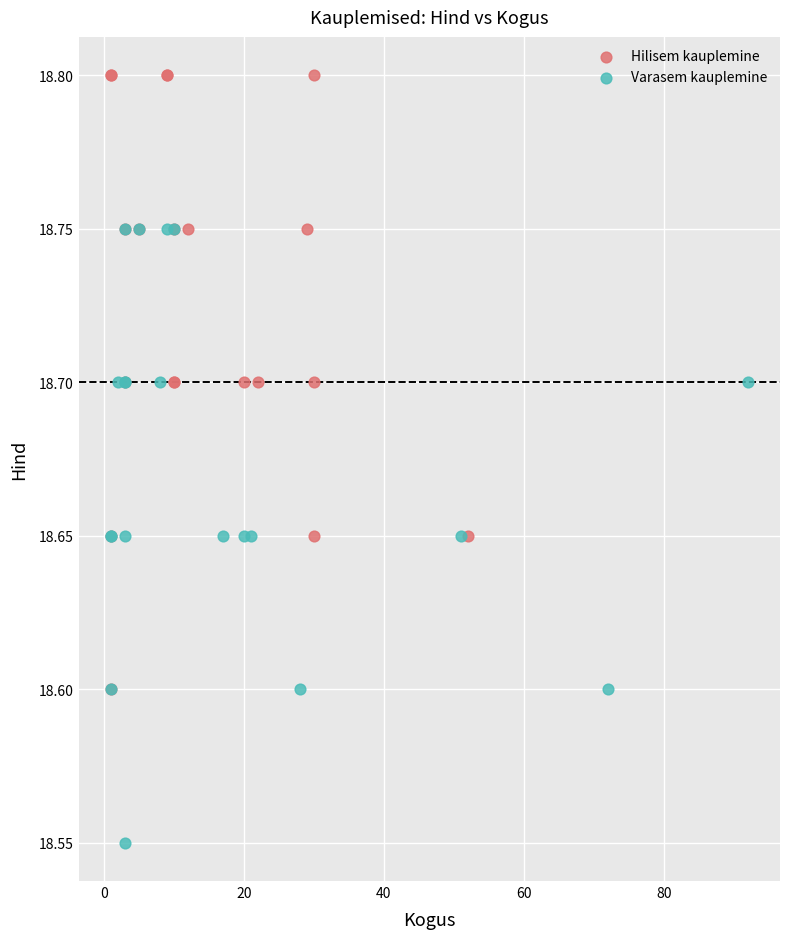

Which series reaches the maximum Y coordinate?

Hilisem kauplemine